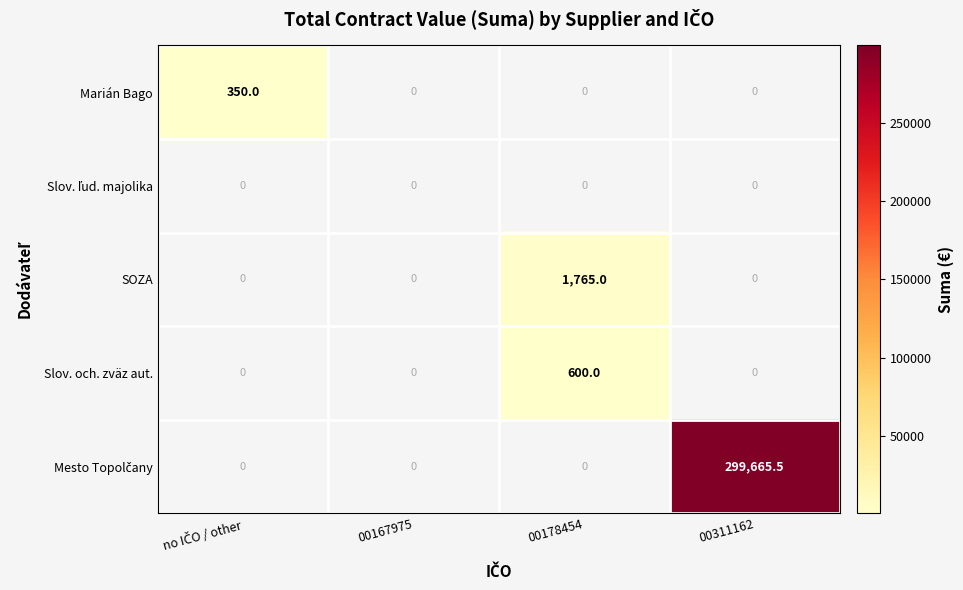

Rank the series at 00311162 from lowest to highest value.

Marián Bago, Slov. ľud. majolika, SOZA, Slov. och. zväz aut., Mesto Topolčany